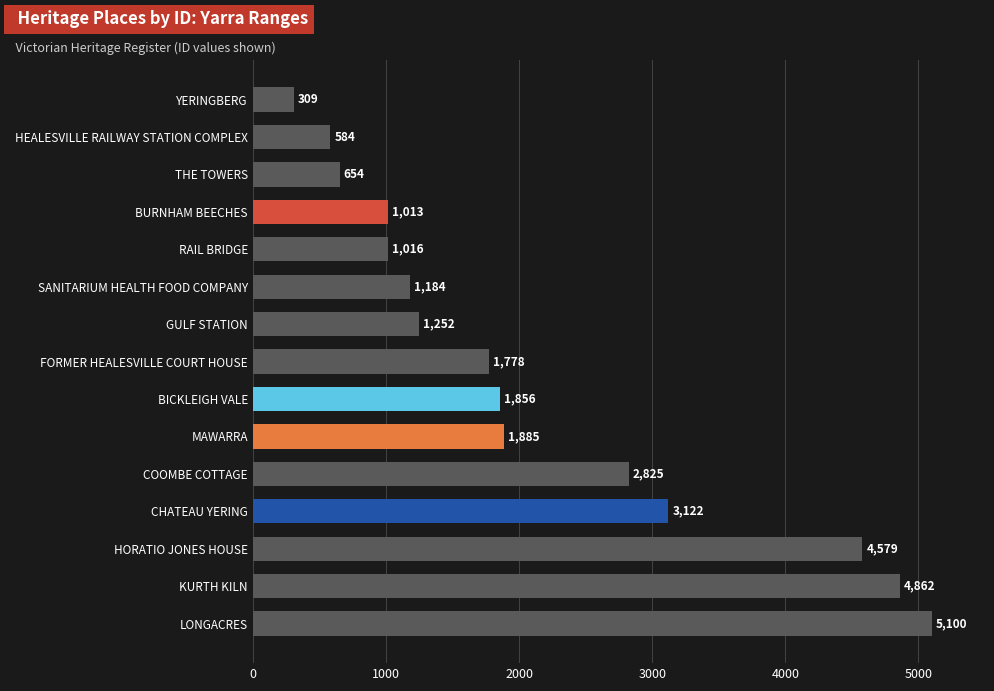

How many bars are there in total?

15